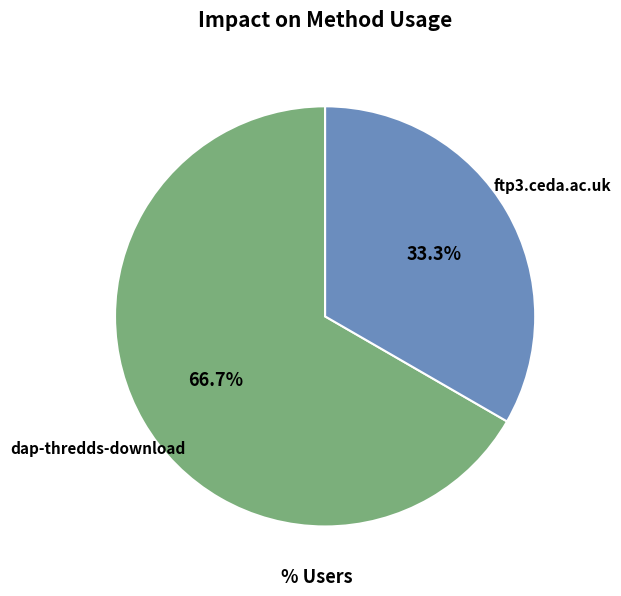

Does any single category account for the majority?

Yes